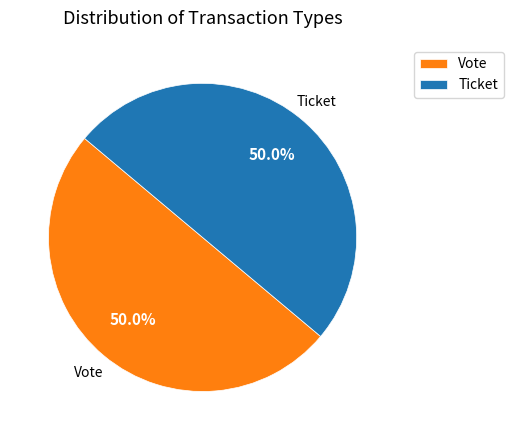

What percentage is the Vote slice, to the nearest percent?

50%